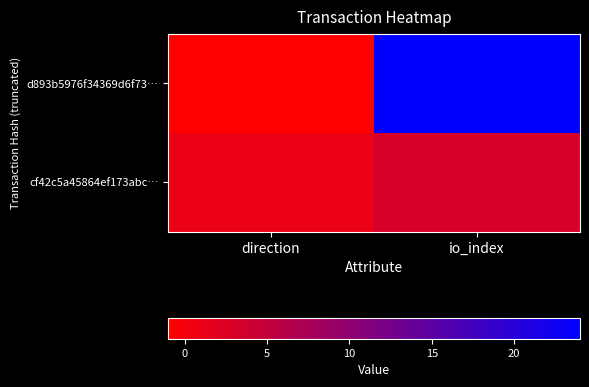

How many series are shown in this chart?

2